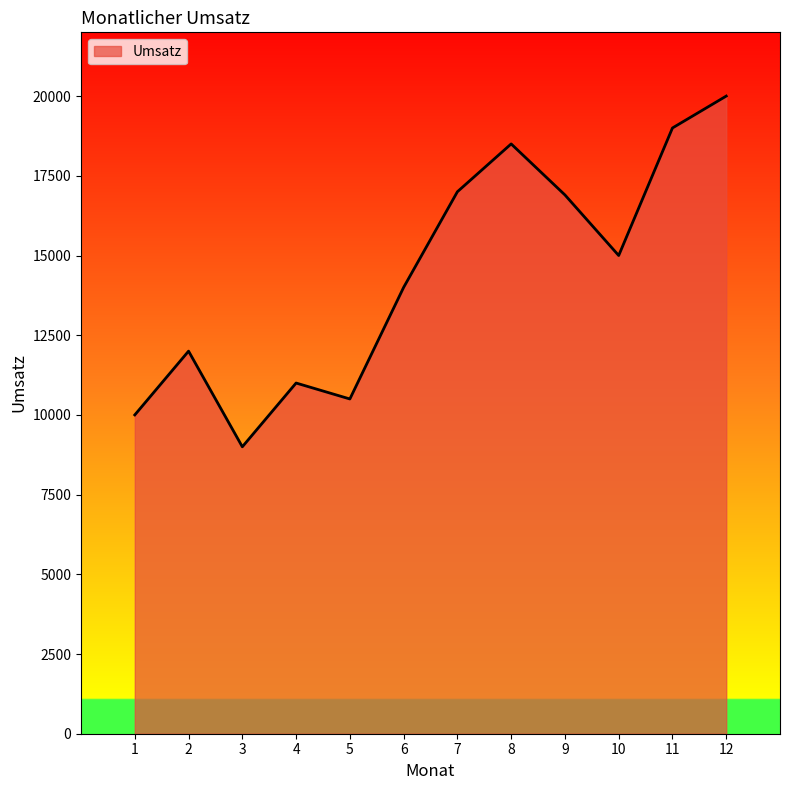

The chart shows a value of 9000 at 3. True or false?

True